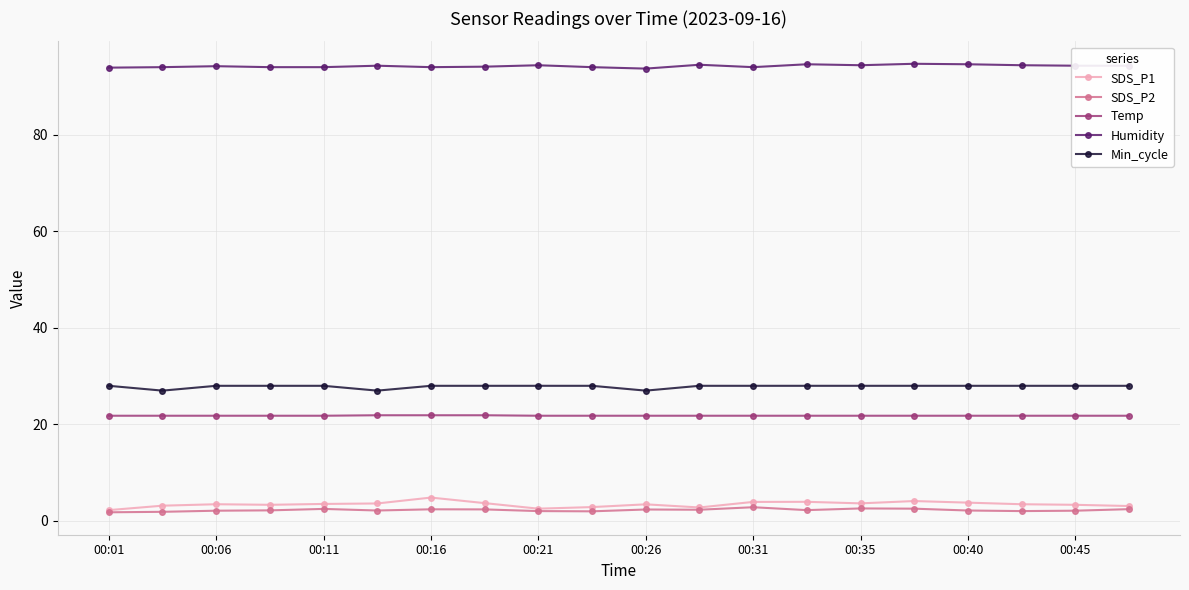

True or false: Temp and SDS_P2 cross at least once.

False